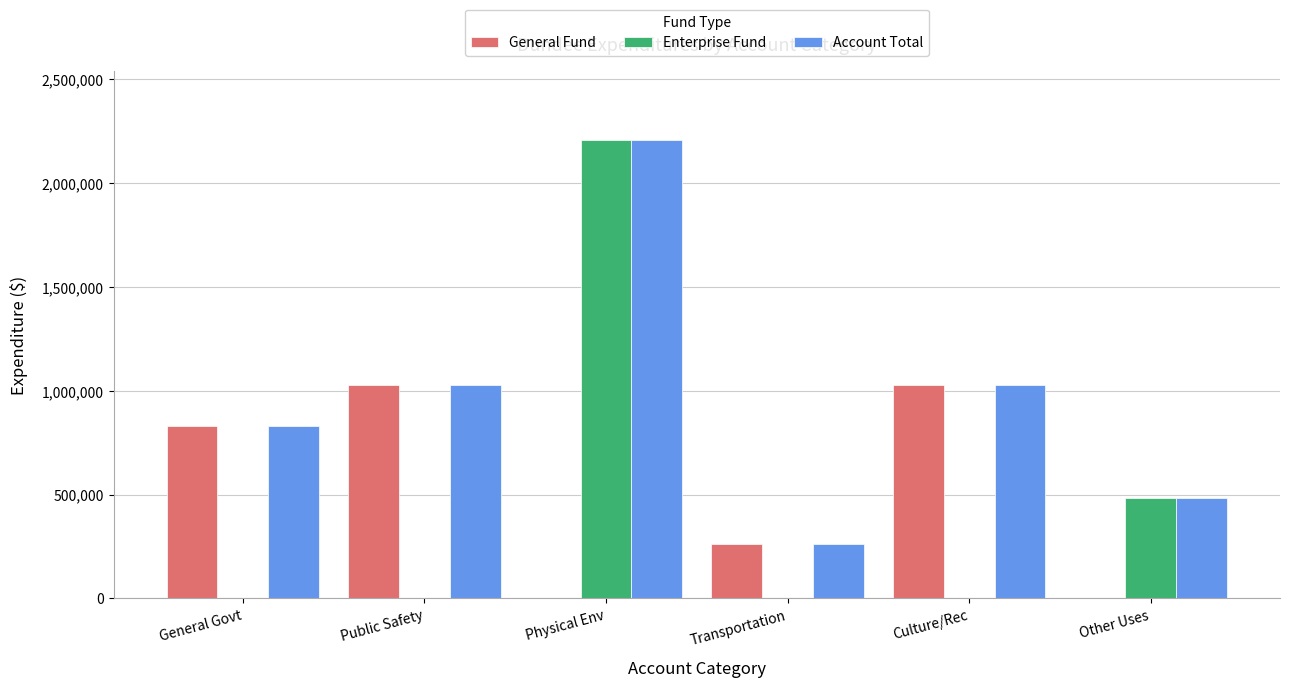

Which series changed the most between Public Safety and Other Uses?

General Fund